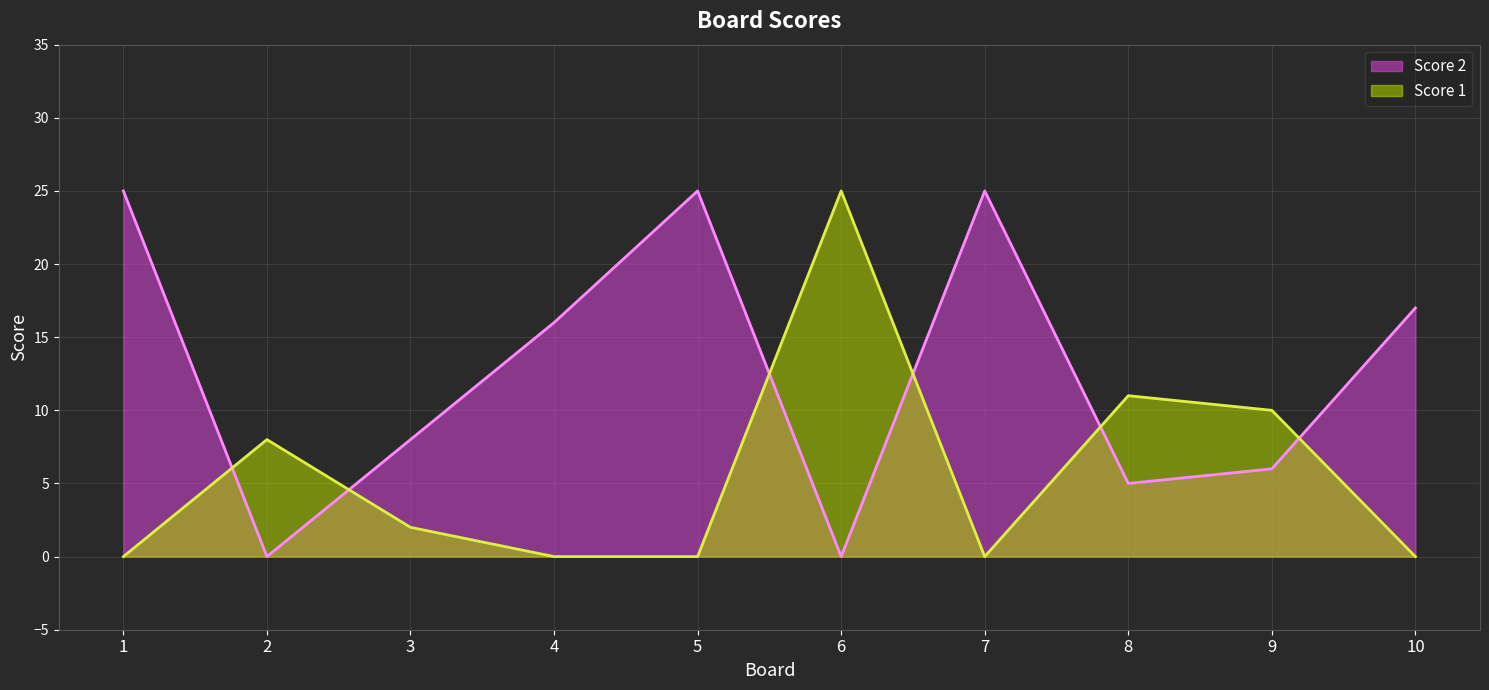

Does the chart display data point markers on the line(s)?

No